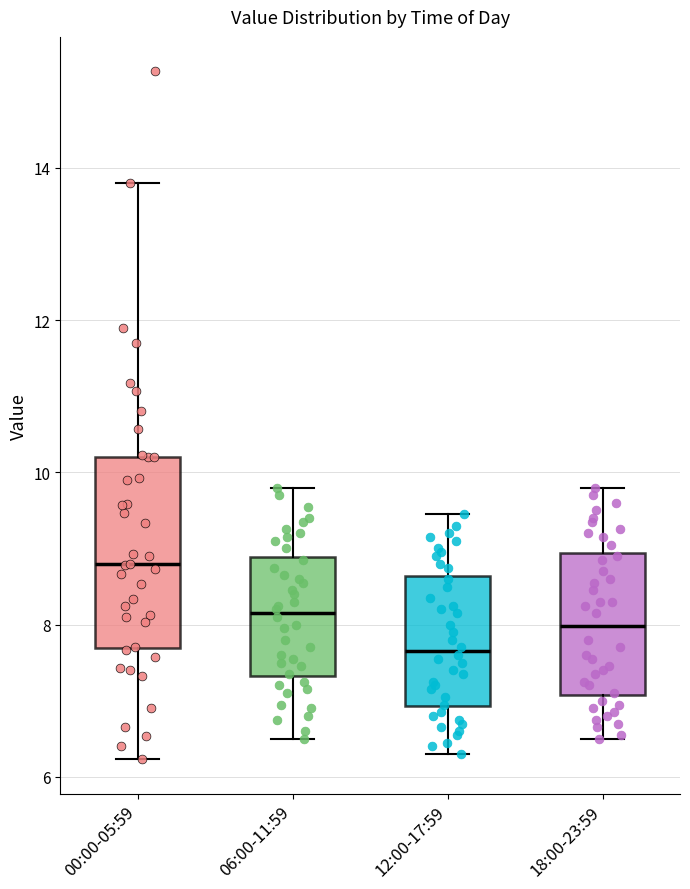

Where does the lower whisker of the box for 18:00-23:59 end on the y-axis? The values are not printed on the chart, so give them approximately, as read against the axis.

6.6